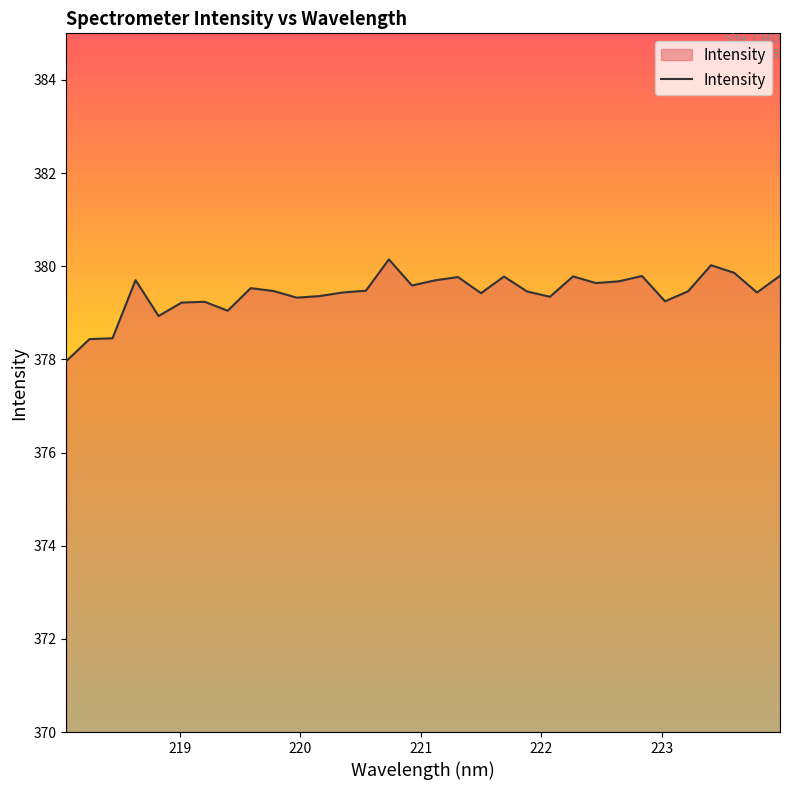

What is the maximum value shown in the chart?

380.1